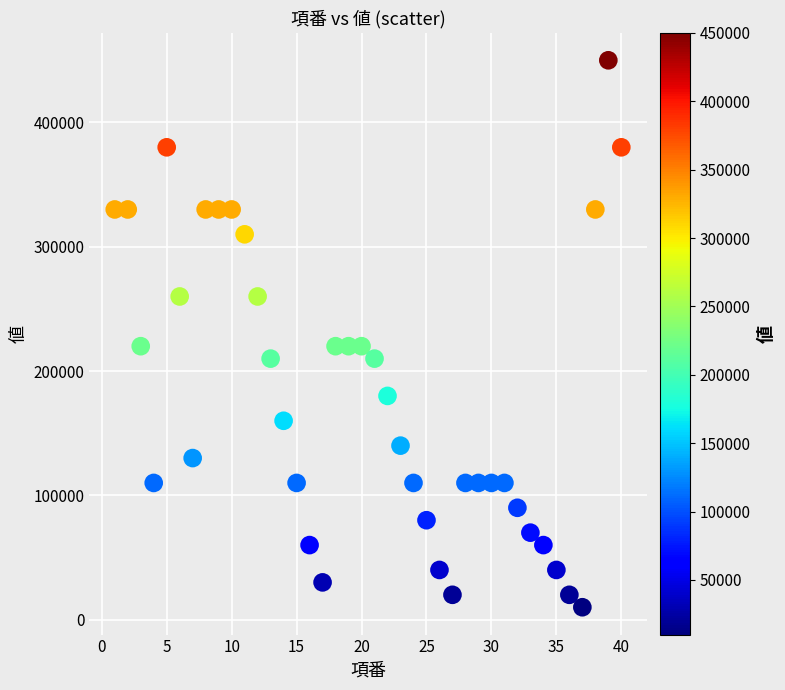

What is the range of X values (max minus min)?

39